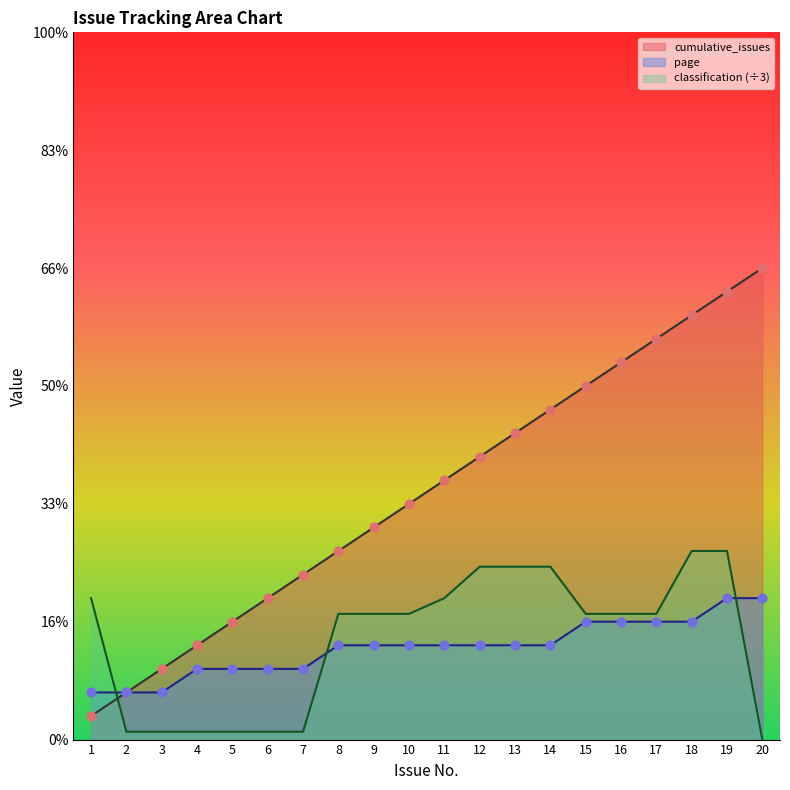

Which series has the largest total across all categories?

cumulative_issues